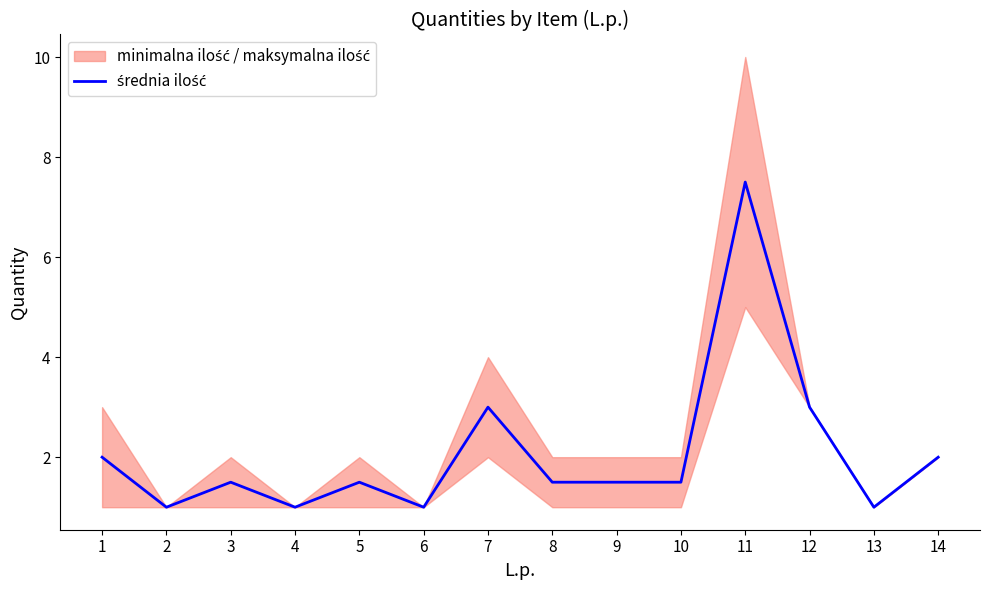

How many categories are shown in the chart?

14